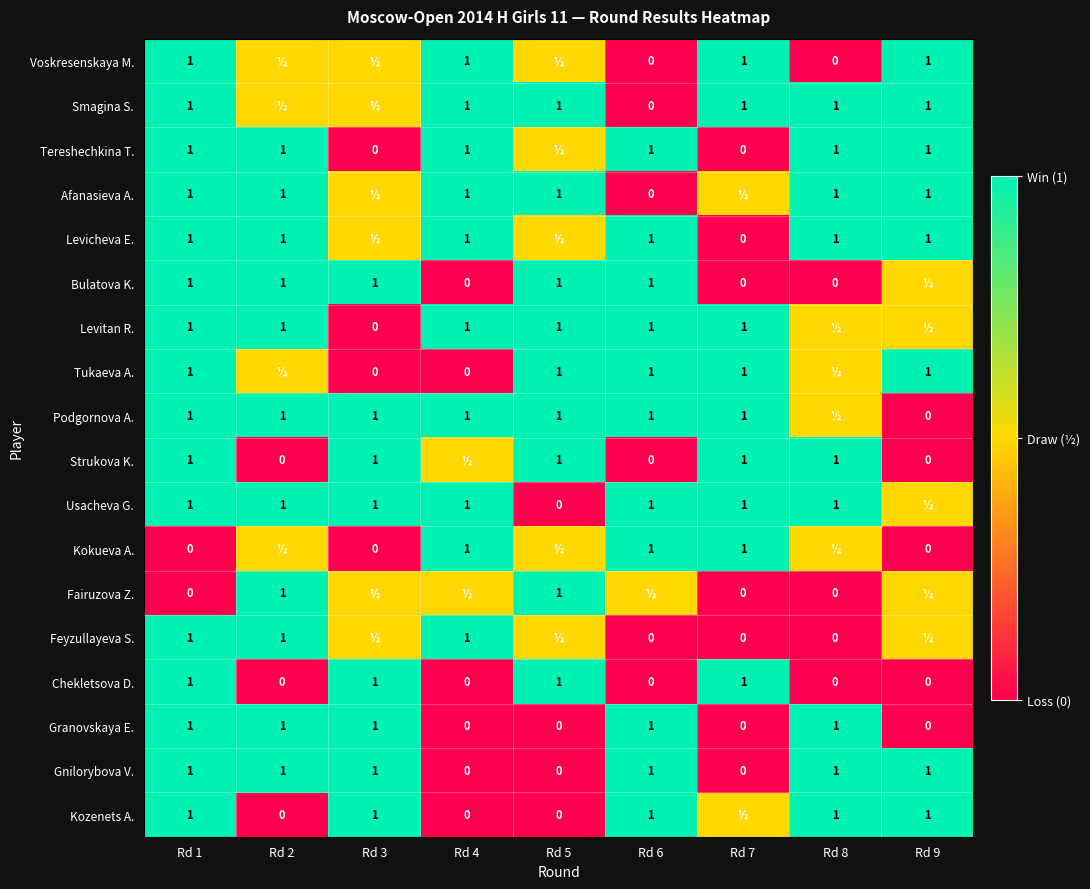

Read the Chekletsova D. value at Rd 3.

1.0